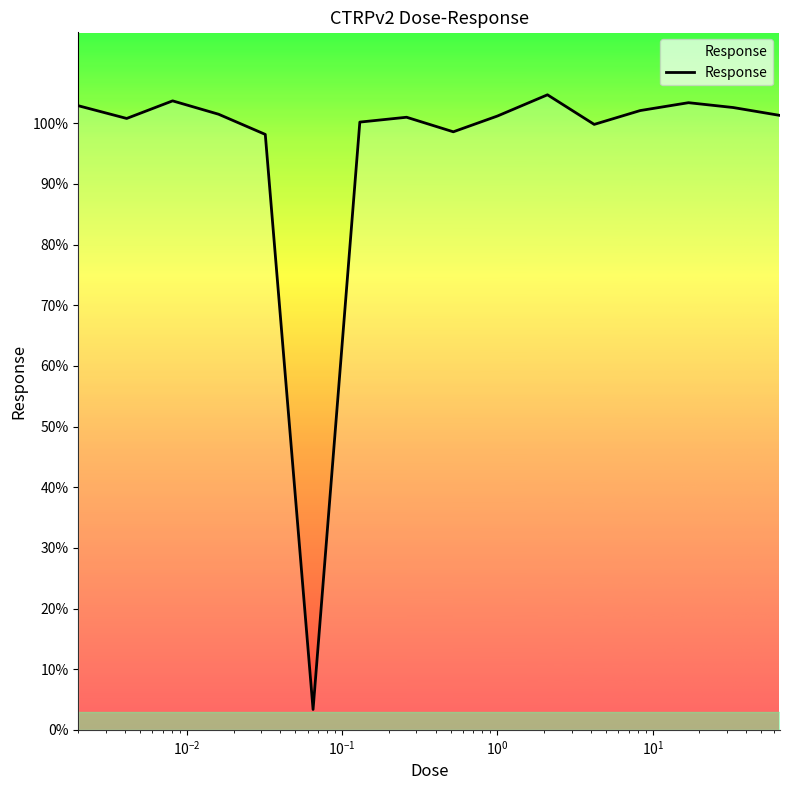

Does the chart have visible grid lines?

No